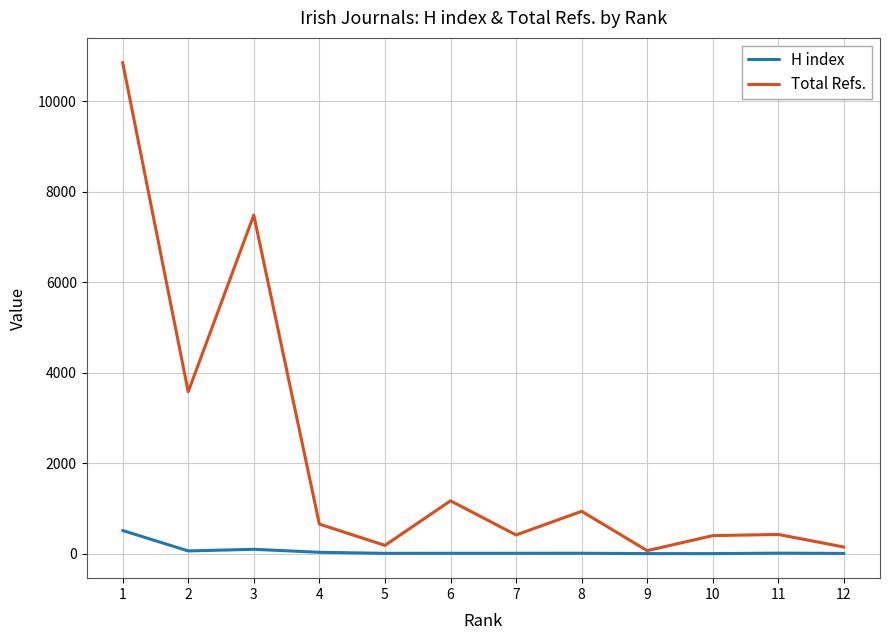

Rank the series by their average value, from highest to lowest.

Total Refs., H index